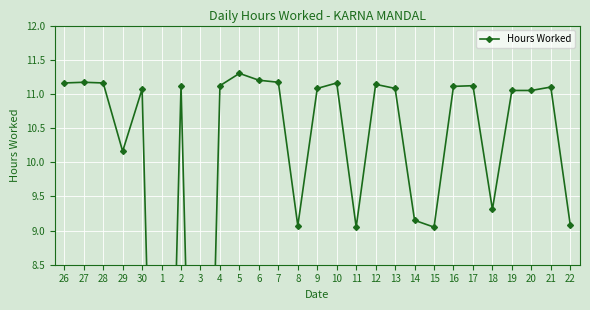

Where is the first local maximum?

27